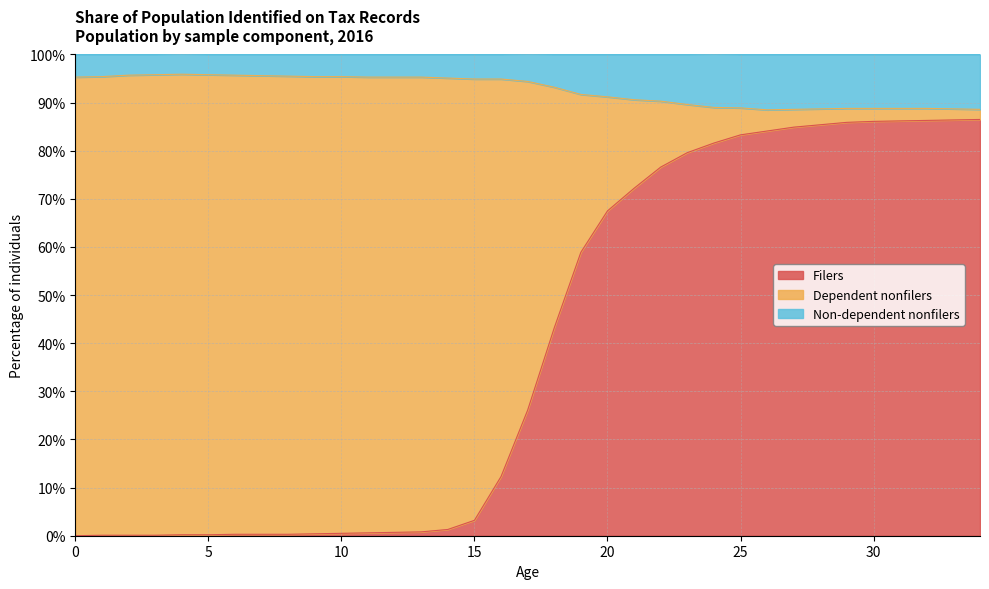

At which category is the sum across all series the highest?

33